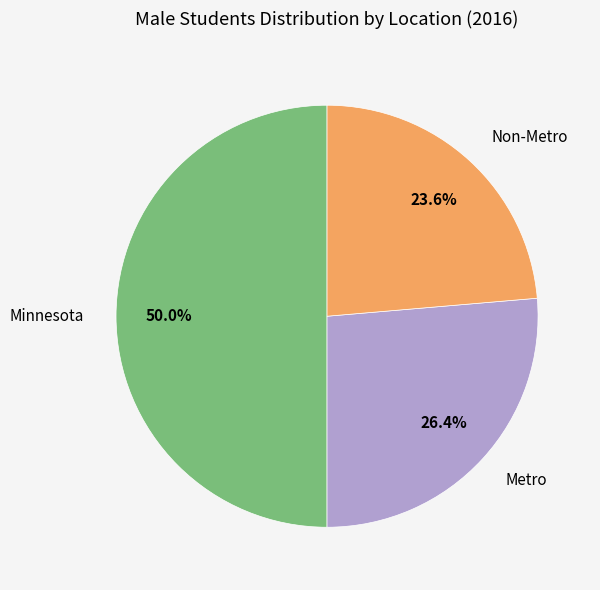

Between Non-Metro and Metro, which is larger?

Metro